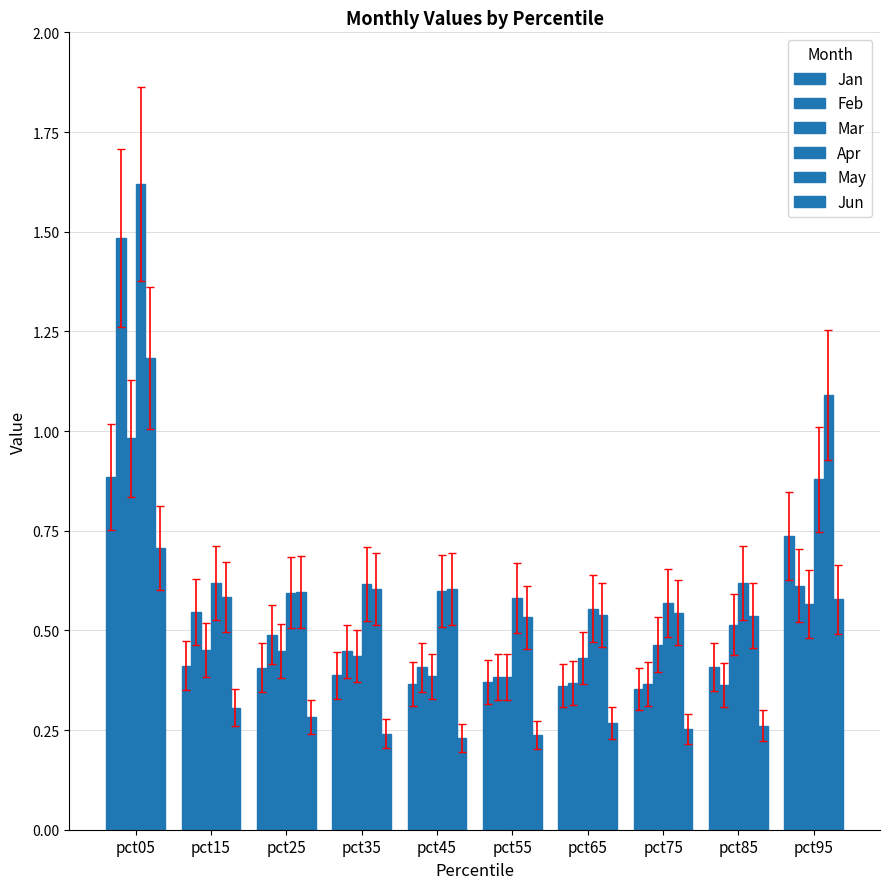

True or false: Mar has a value of 0.5 at pct15.

True